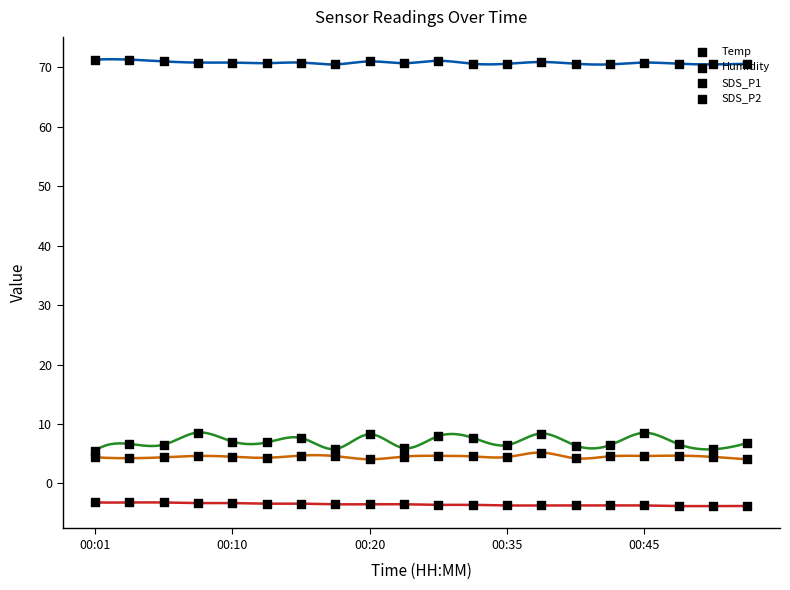

Which series has the largest Y range (max minus min)?

SDS_P1